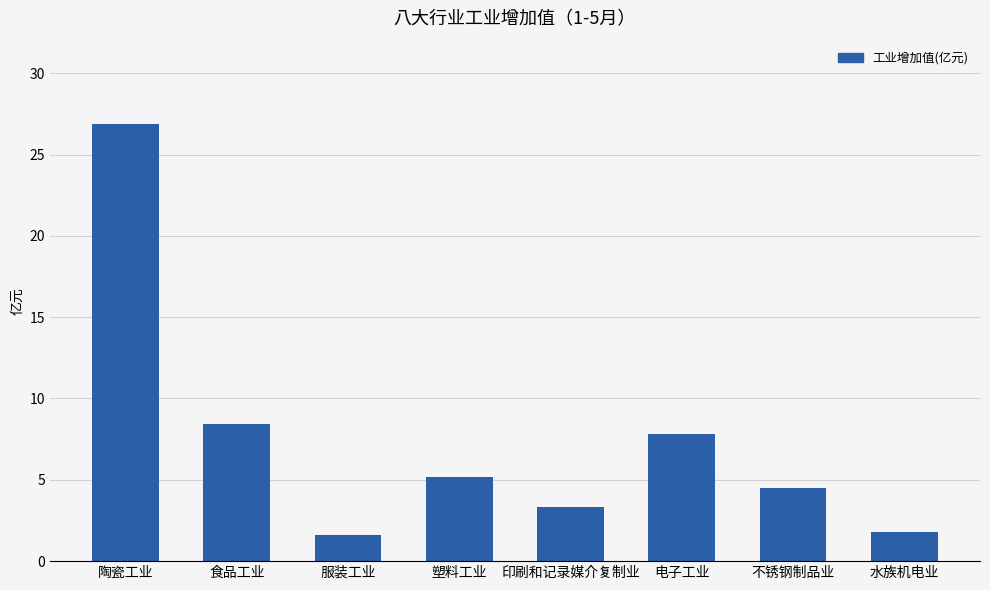

Which label corresponds to the largest value in the chart?

陶瓷工业